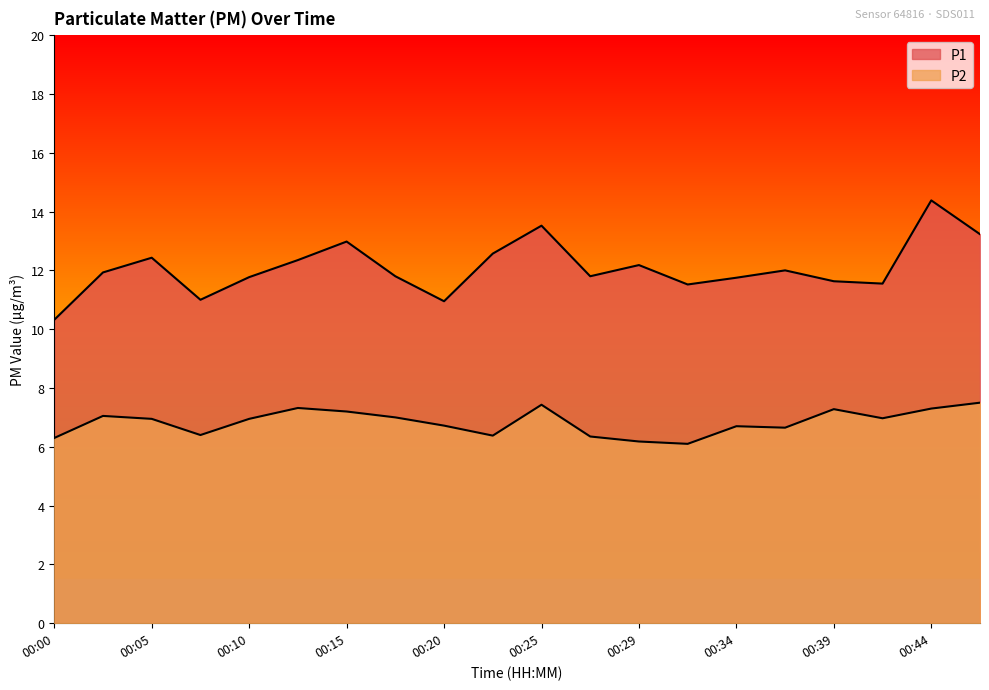

The P2 series shows 12.7 at 00:15. True or false?

False